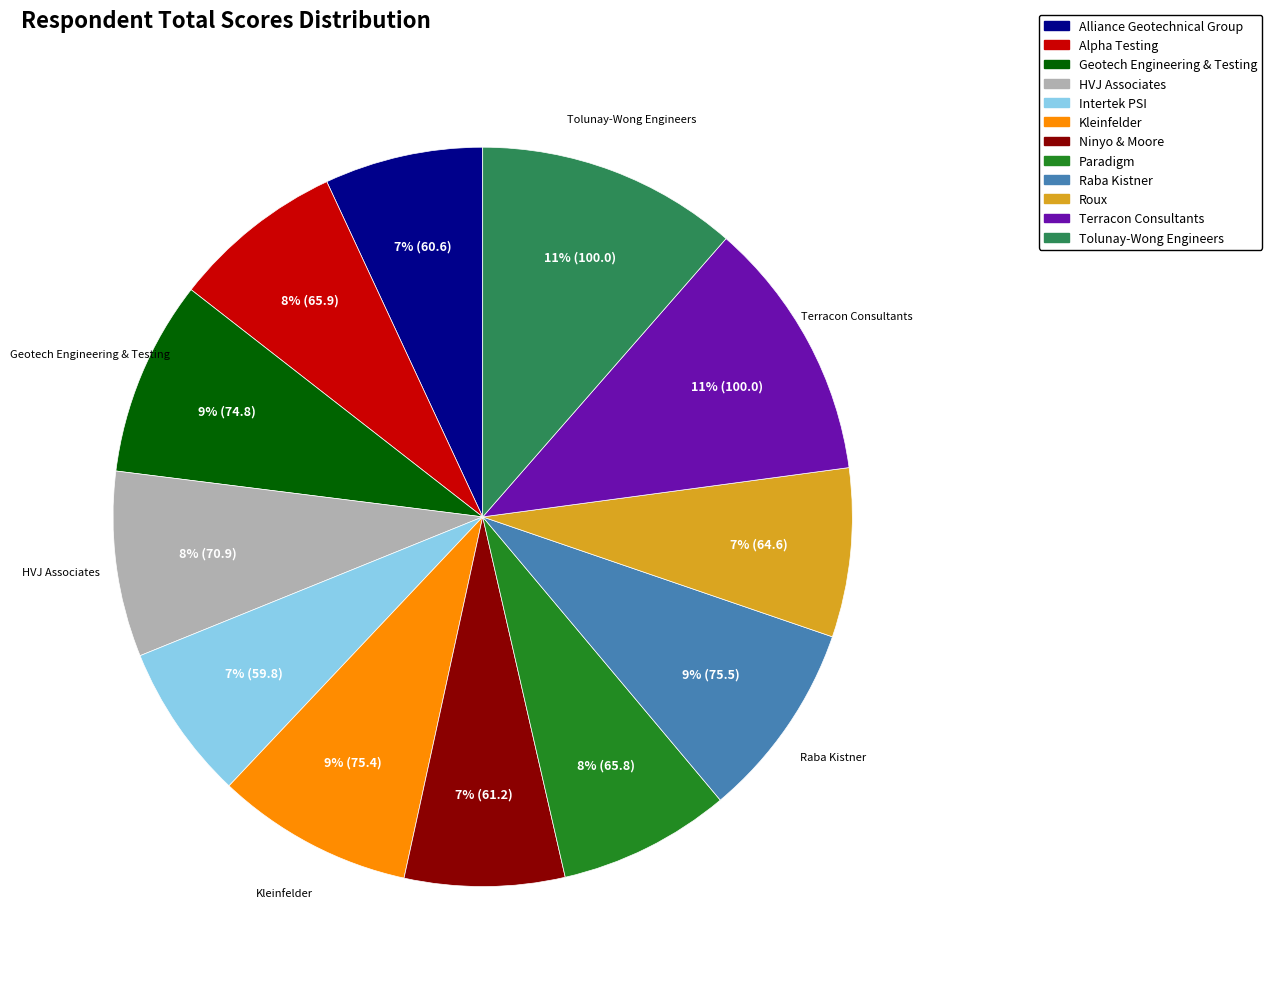

Does Kleinfelder represent more than half of the total?

No